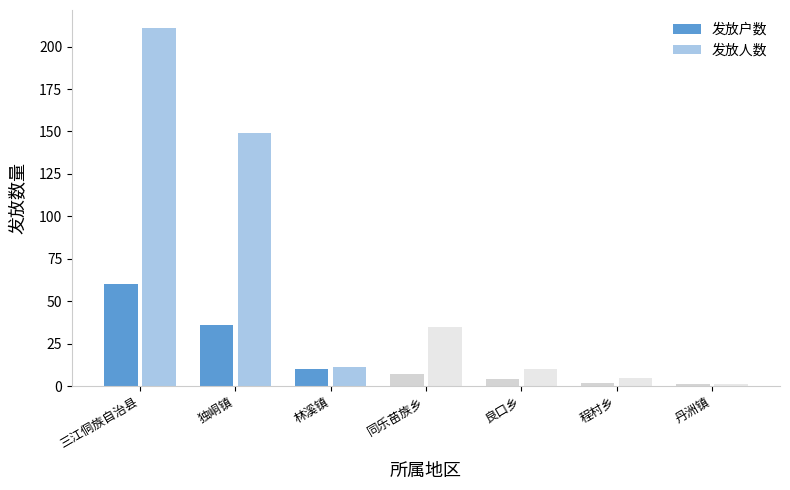

List the series in order of their overall mean, lowest first.

发放户数, 发放人数